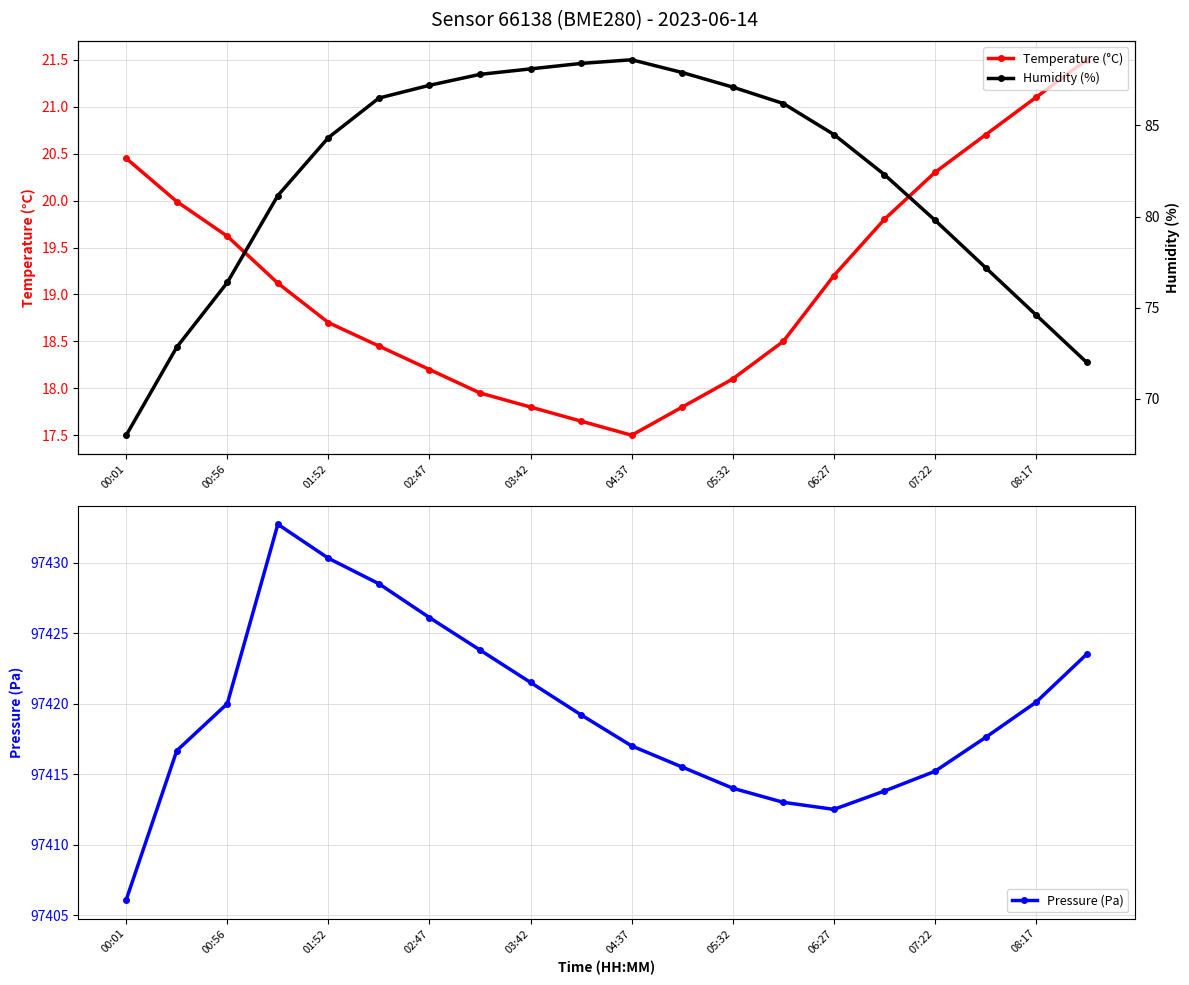

How many interior local valleys does the Temperature (°C) series have?

1